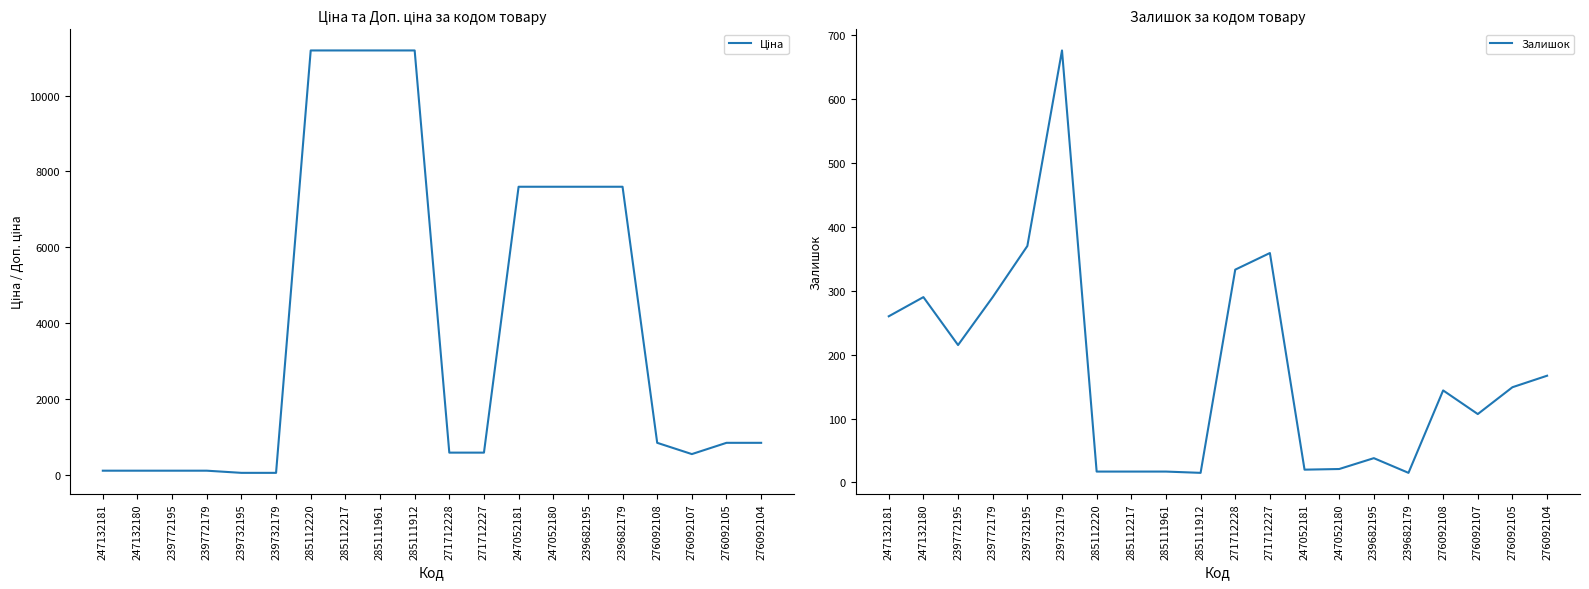

Rank the series at 276092105 from lowest to highest value.

Залишок, Ціна